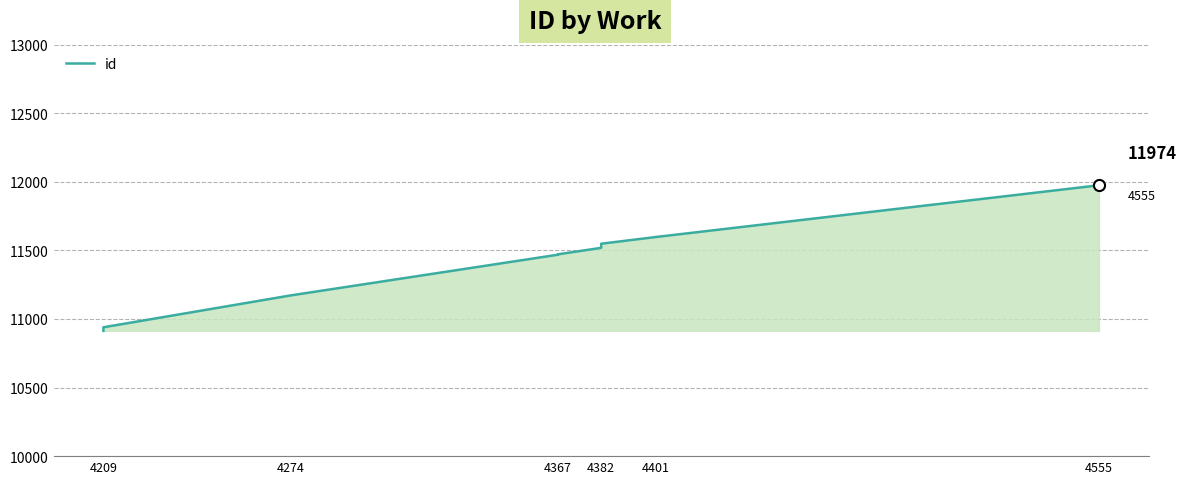

What is the smallest value displayed?

10913